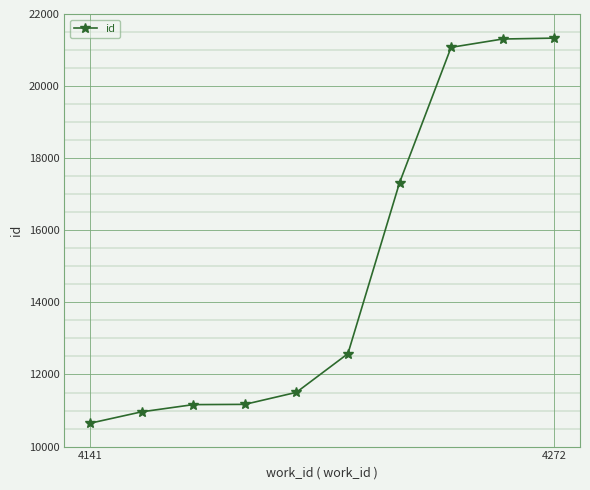

What is the value of the 3rd point from the left?

11164